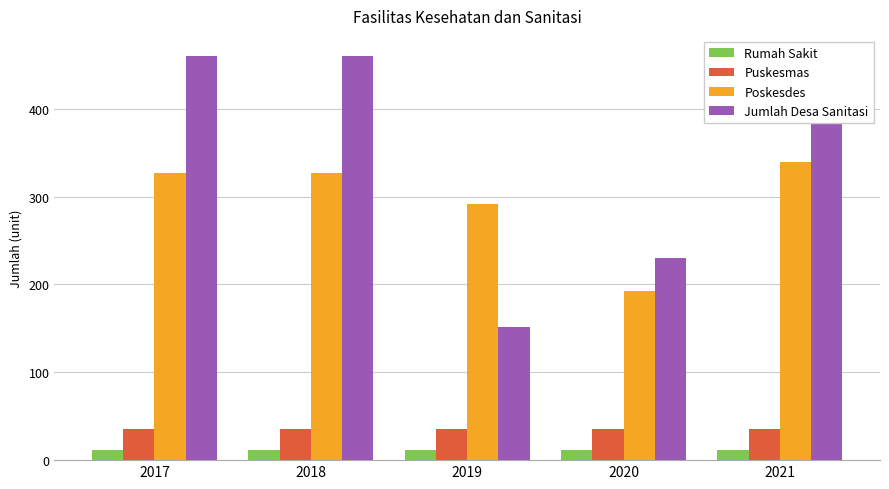

How many values in the Poskesdes series are below 327?

2